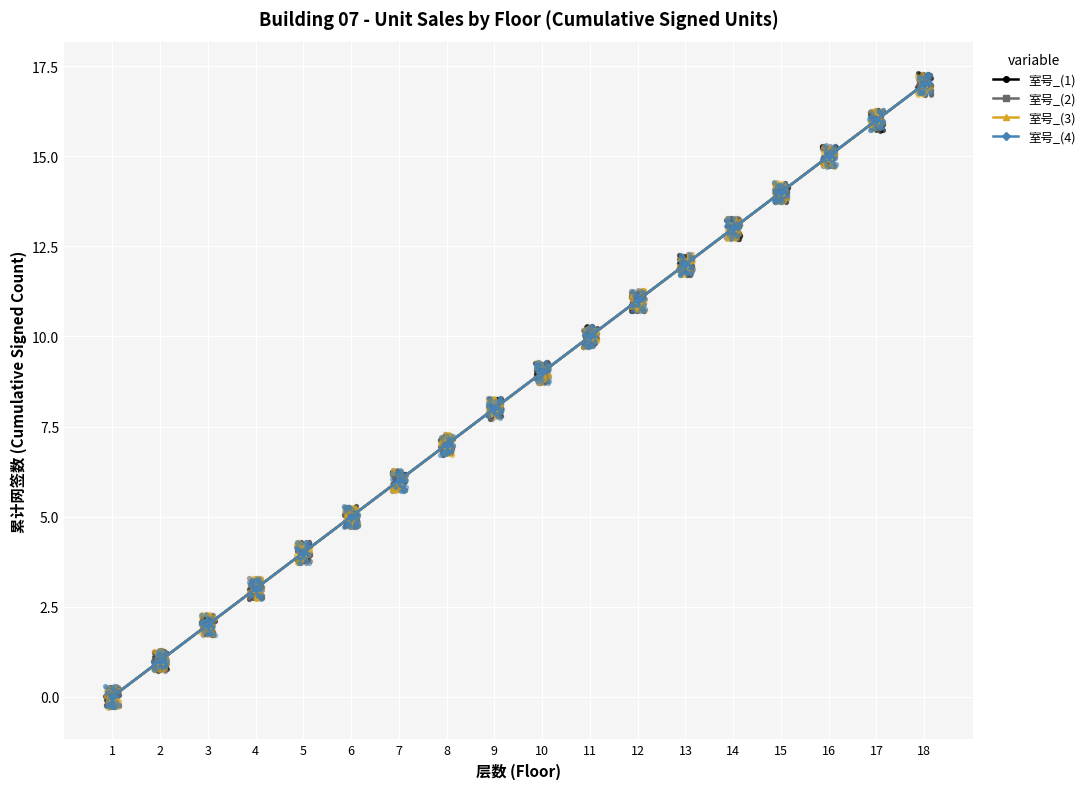

Which series reaches the minimum Y coordinate?

室号_(1)